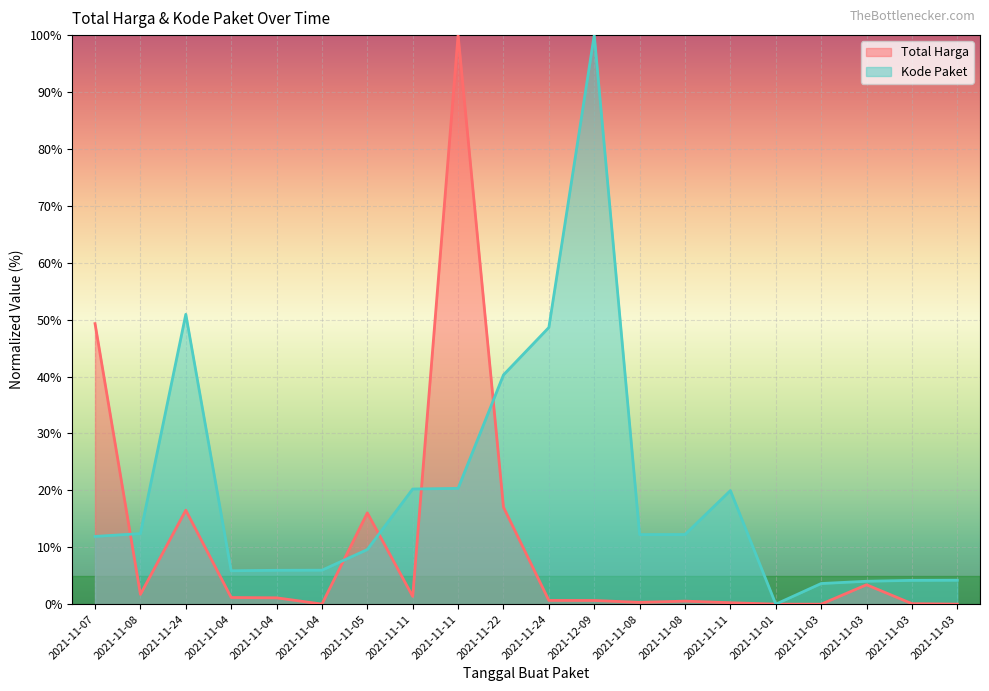

What is the highest value of the Kode Paket series?

100.0